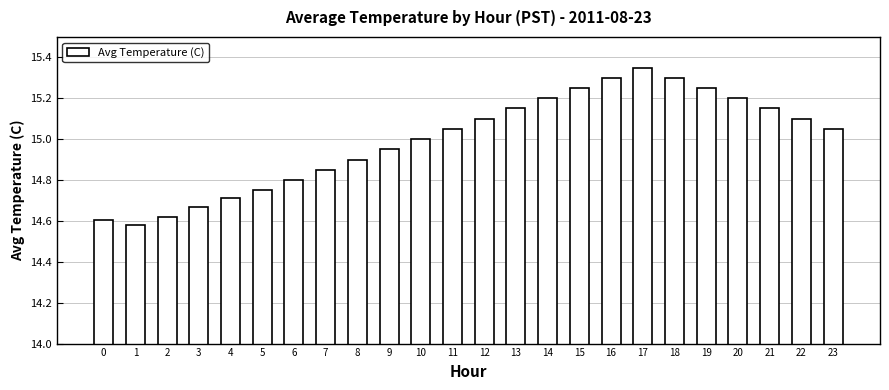

Is it true that the value at 6 is 24.2?

False